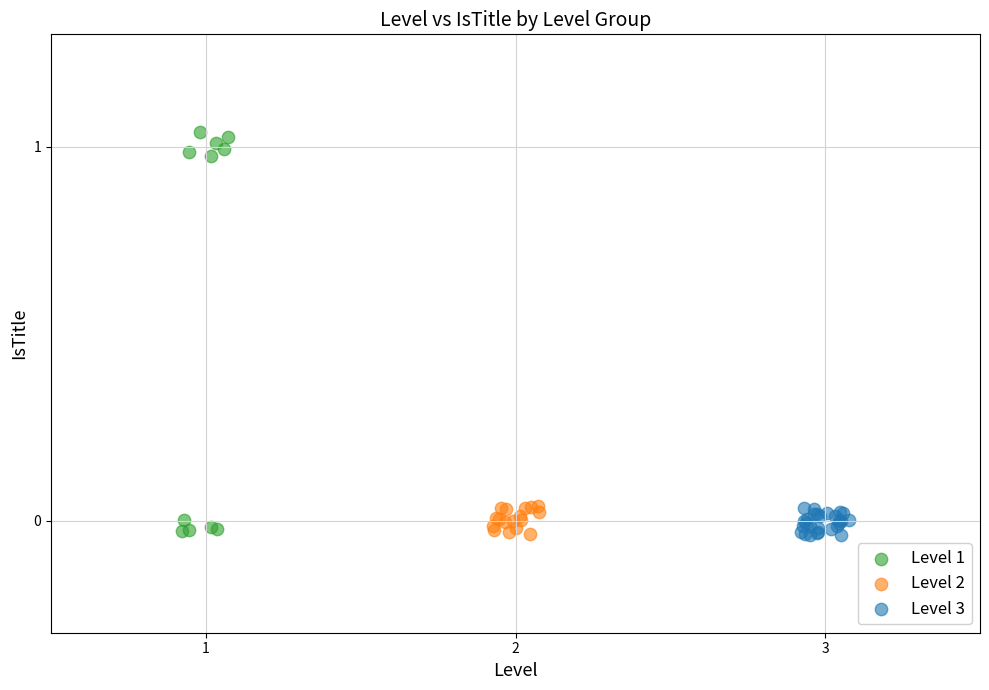

Which series contains the highest Y value?

Level 1